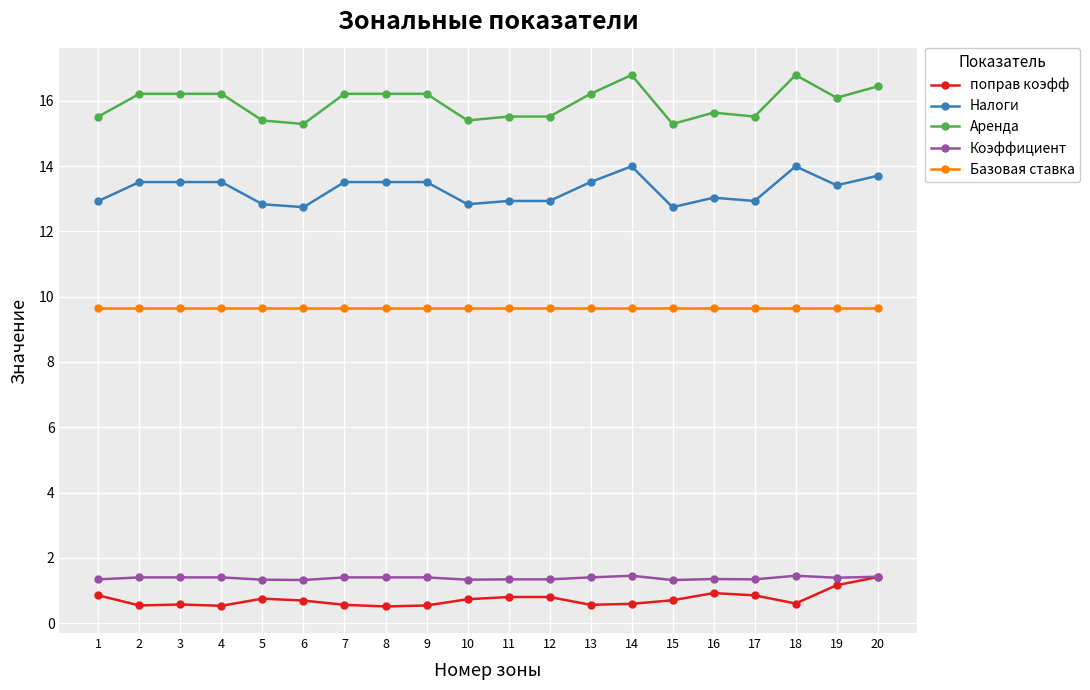

Which series has the widest spread of values?

Аренда